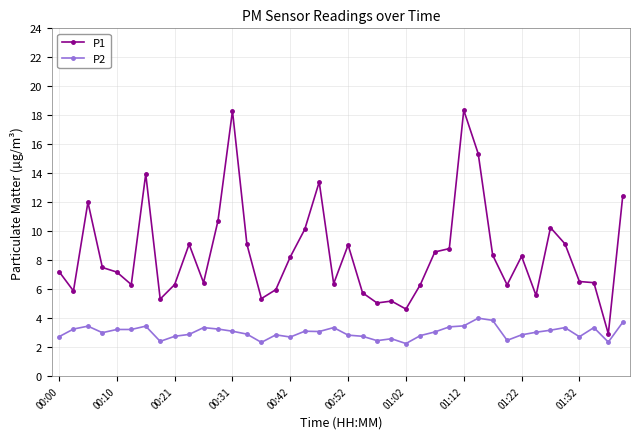

List the series in order of their overall mean, highest first.

P1, P2